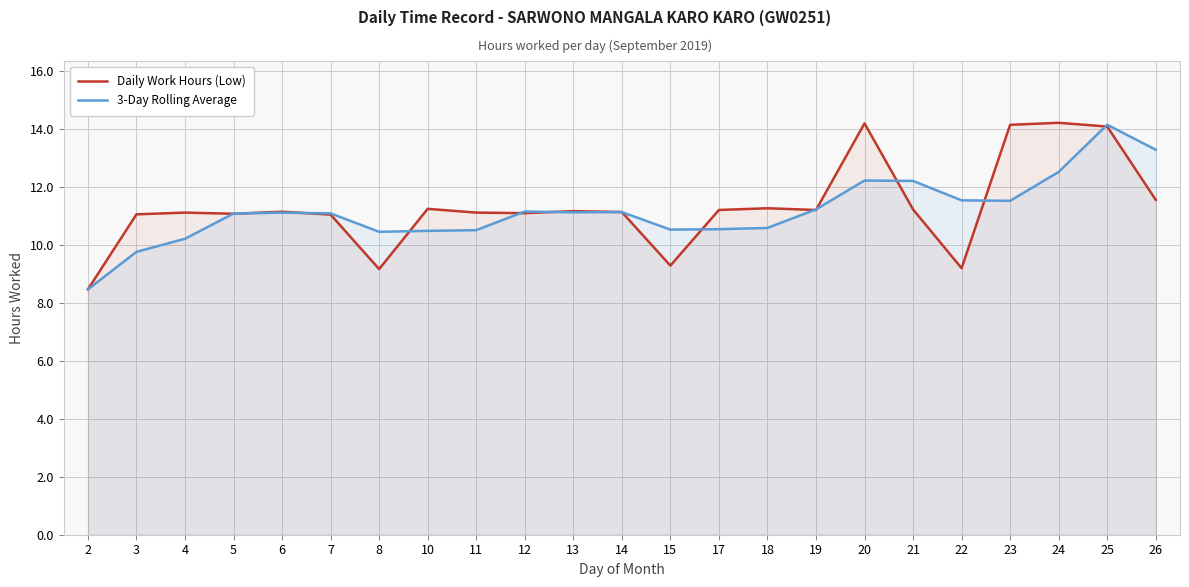

Read the Daily Work Hours (Low) value at 11.

11.1